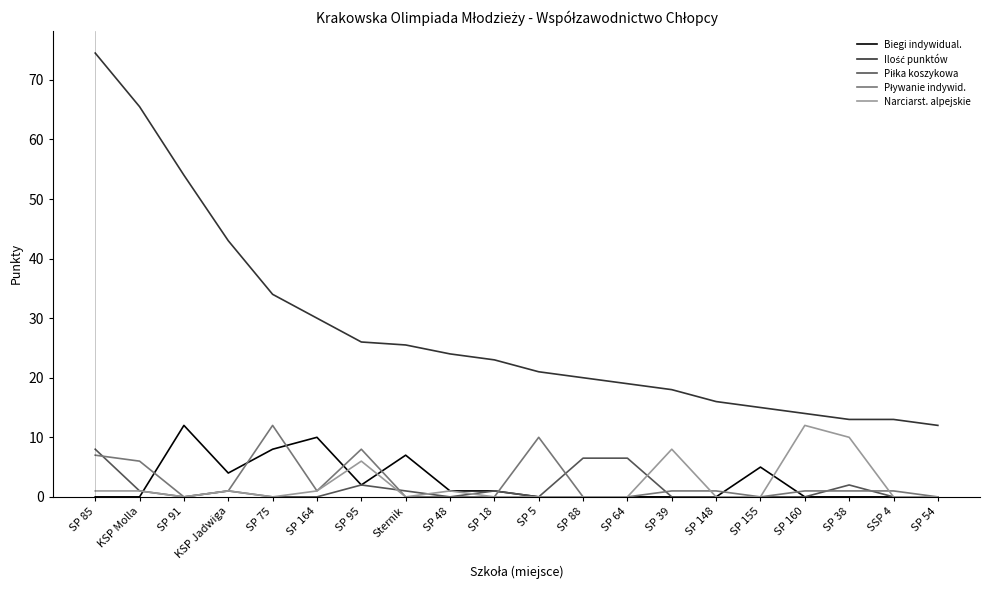

What position from the left is SP 88?

12